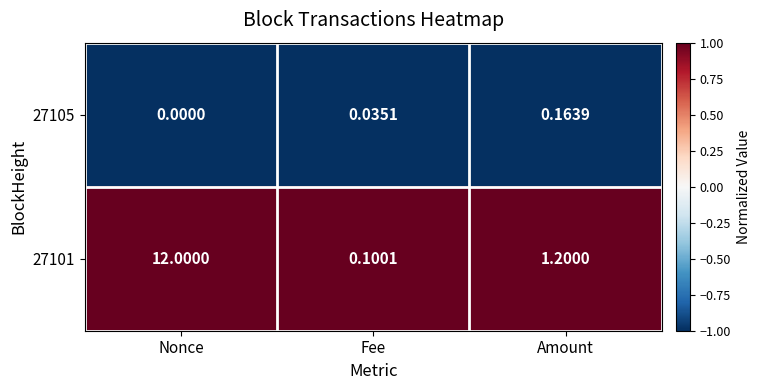

List the series in order of their peak value, highest first.

27101, 27105